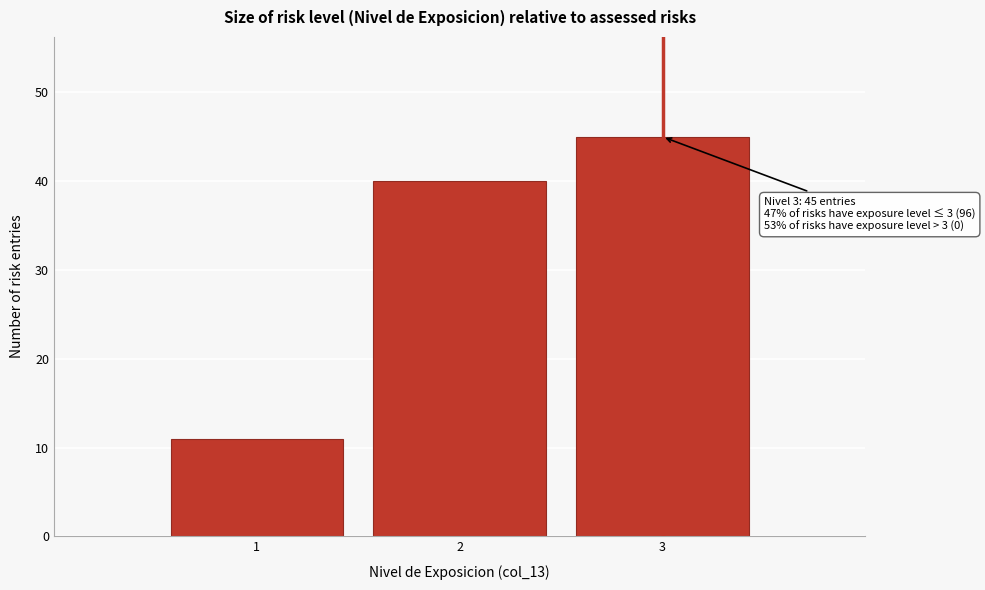

Reading right to left, extract all data points from this chart.

3=45	2=40	1=11